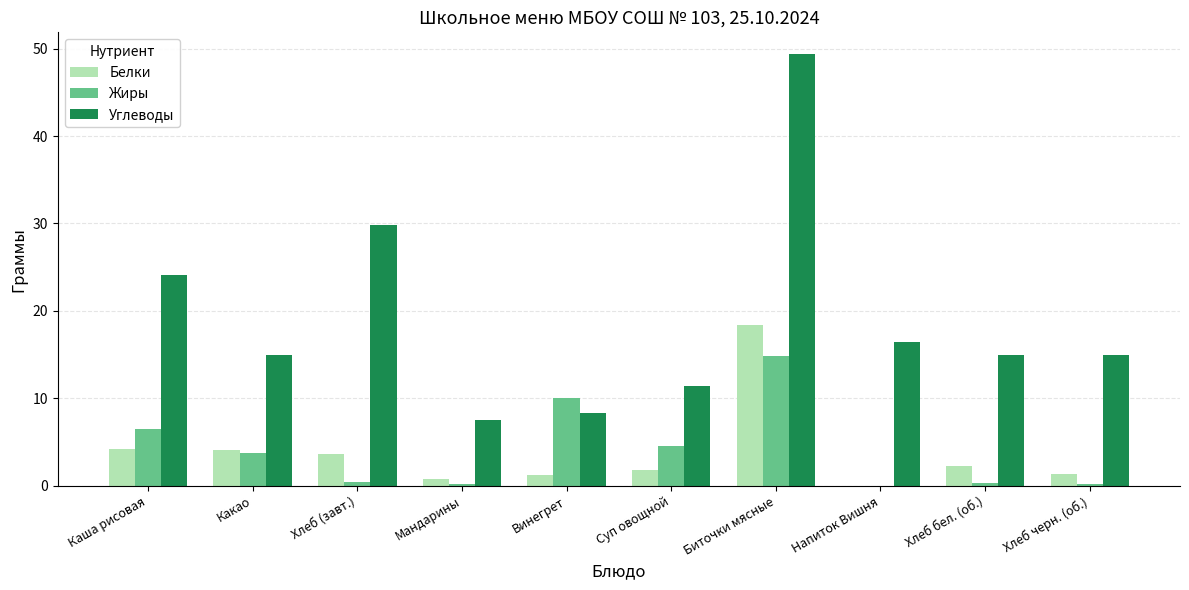

Between Хлеб (завт.) and Хлеб черн. (об.), which series saw the biggest shift?

Углеводы